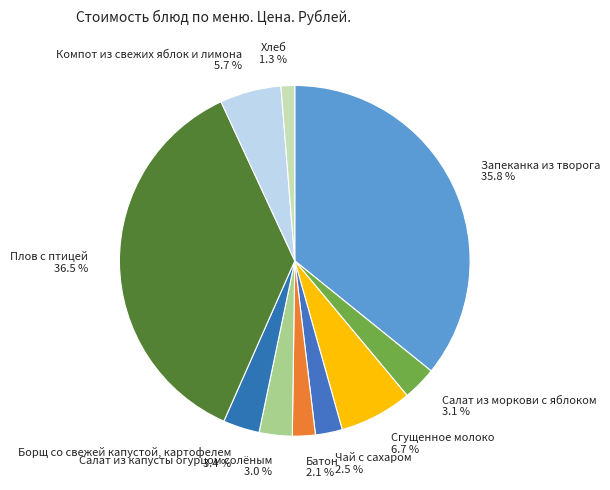

To the nearest percent, what is the average slice percentage?

10%